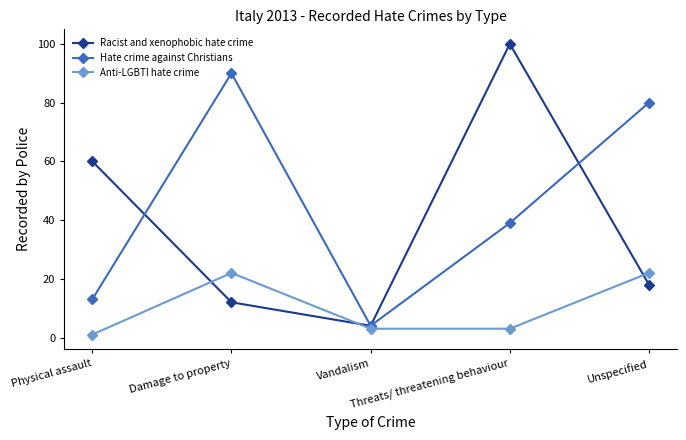

Where is Hate crime against Christians nearest to the value 47?

Threats/ threatening behaviour